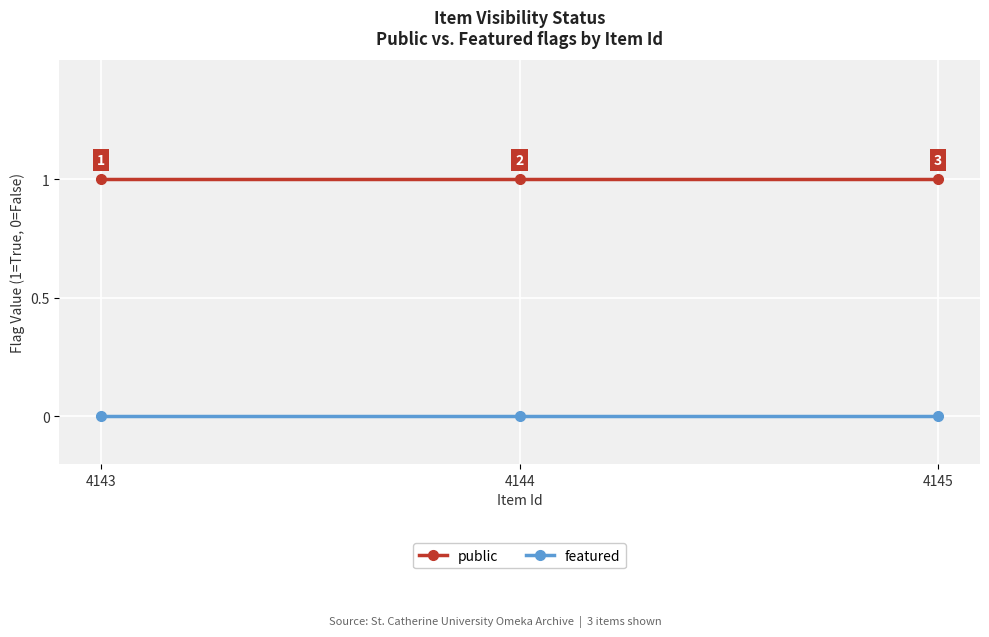

Reading left to right, what are all the values shown in this chart?

public: 1	1	1
featured: 0	0	0